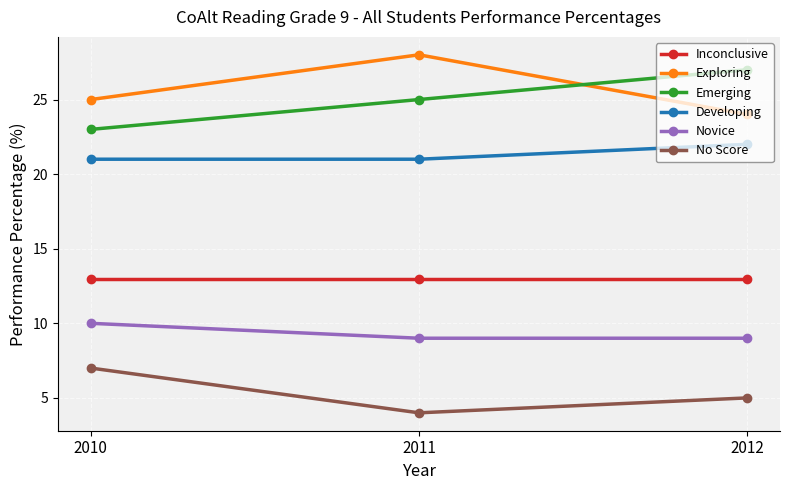

What is the approximate value of Novice at 2011?

9